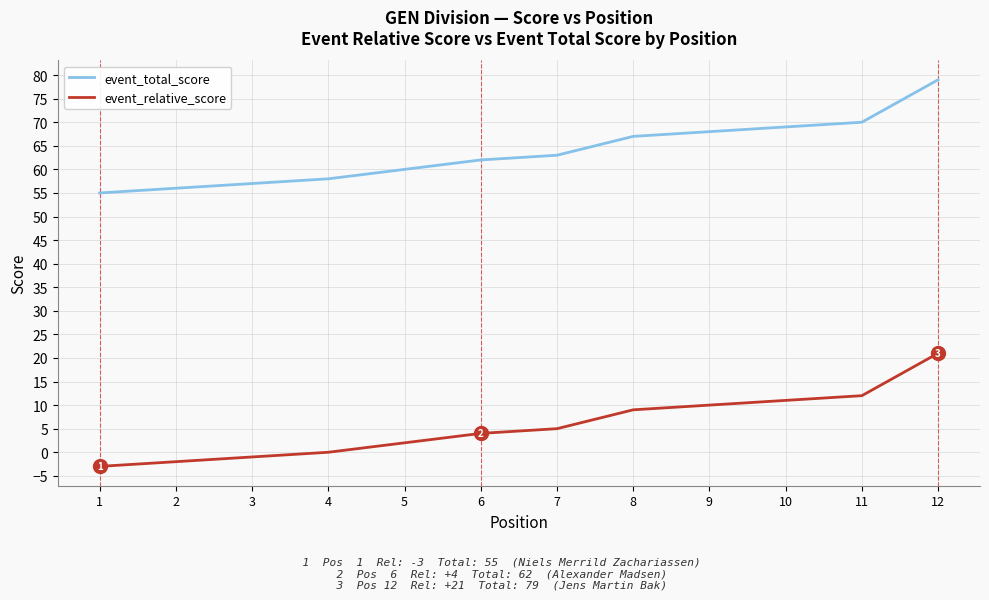

The value of event_relative_score at 5 is 2. True or false?

True